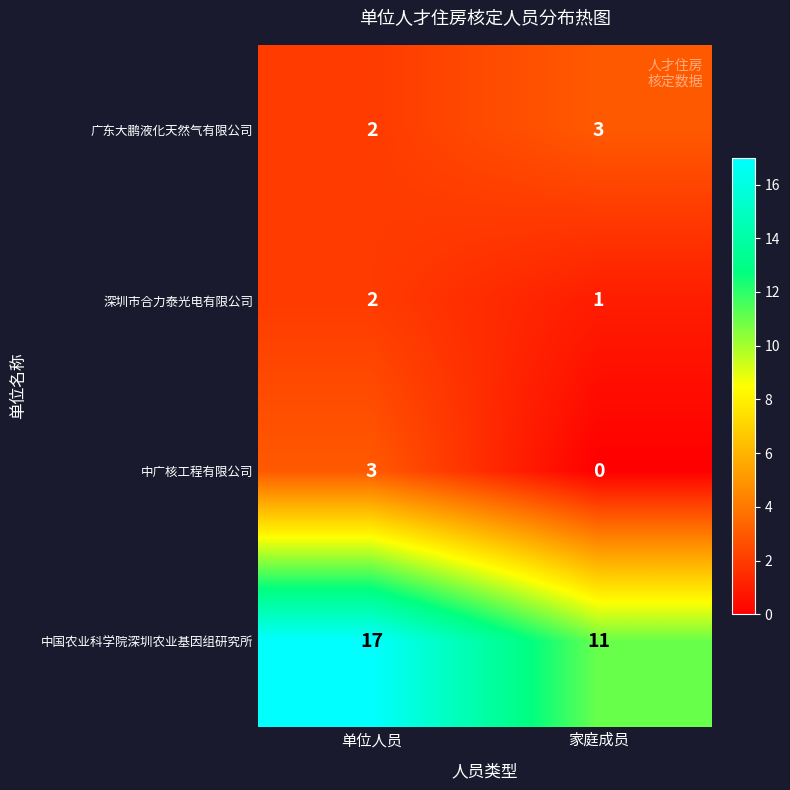

What is the difference between the maximum and minimum values in the 中国农业科学院深圳农业基因组研究所 series?

6